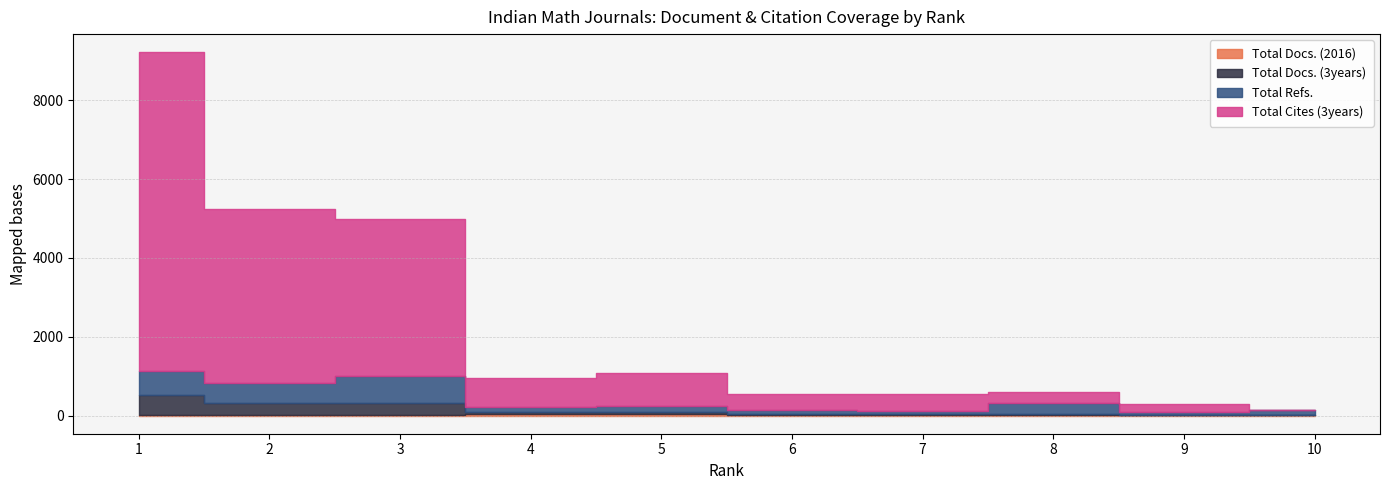

How many interior local valleys does the Total Cites (3years) series have?

2